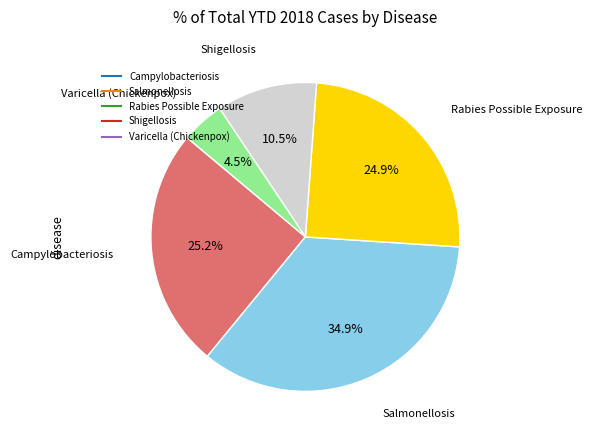

True or false: Shigellosis accounts for 22% of the total.

False